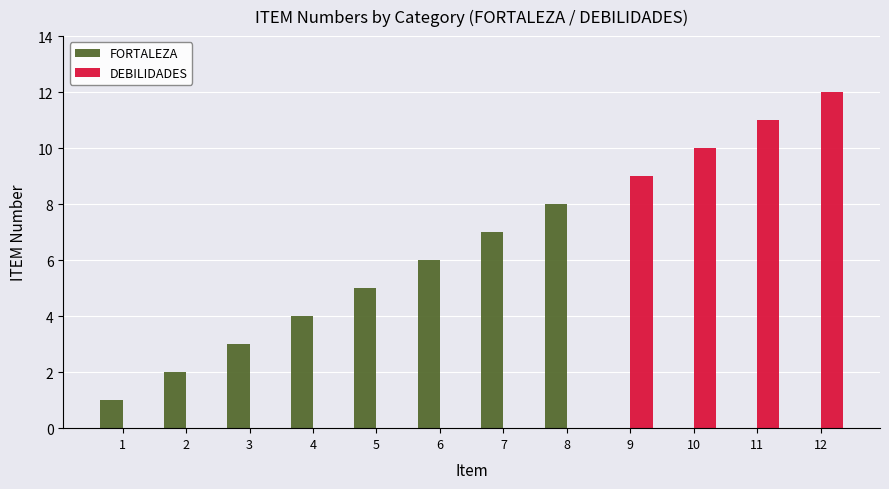

The value of FORTALEZA at 10 is -4. True or false?

False